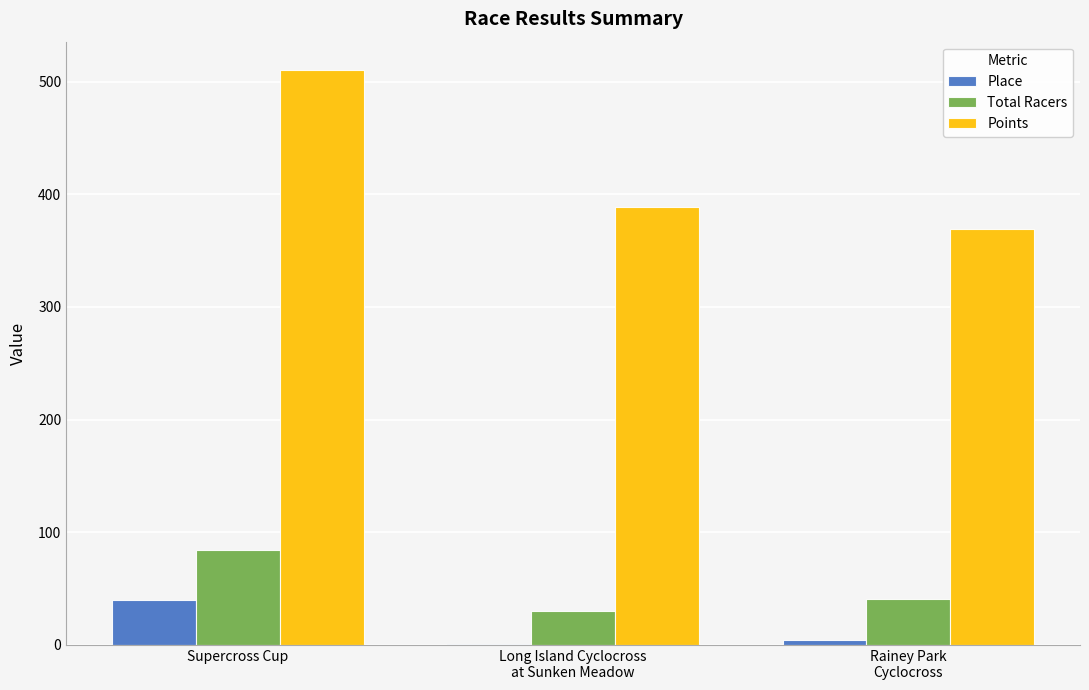

The value of Total Racers at Supercross Cup is 84.0. True or false?

True